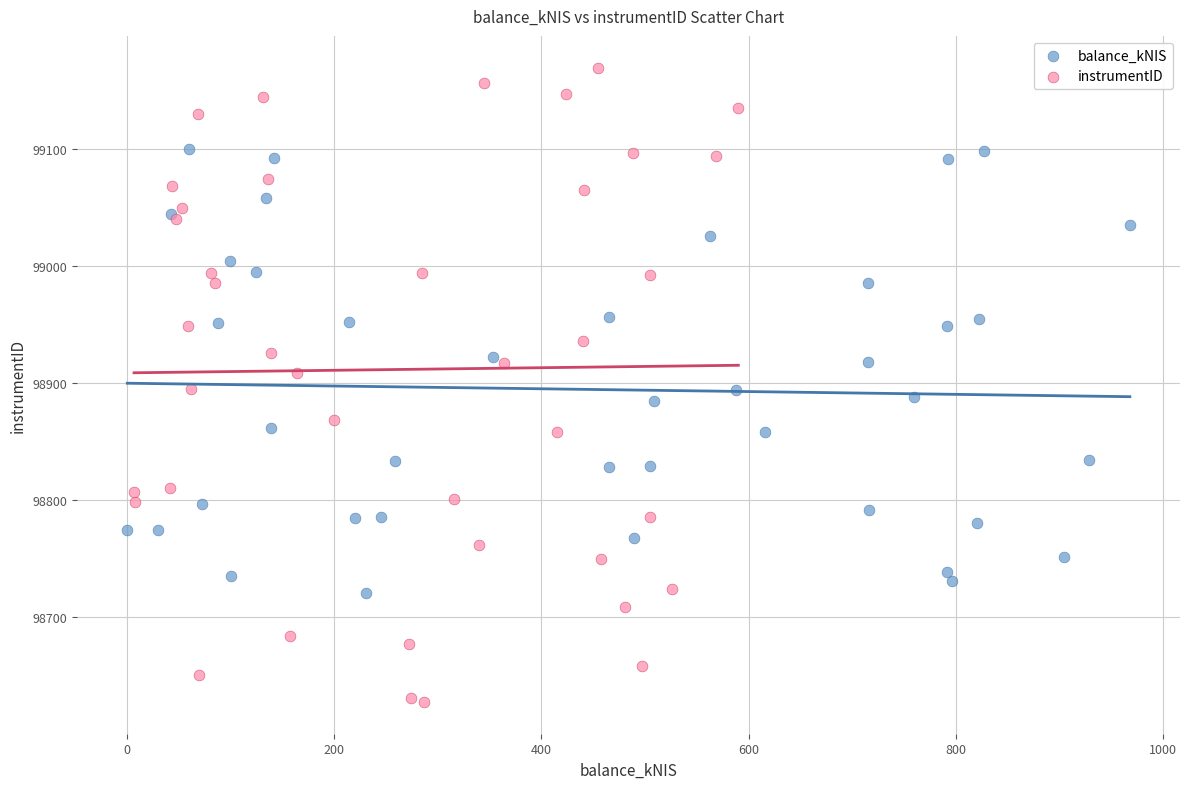

Which series has the widest spread of Y values?

instrumentID